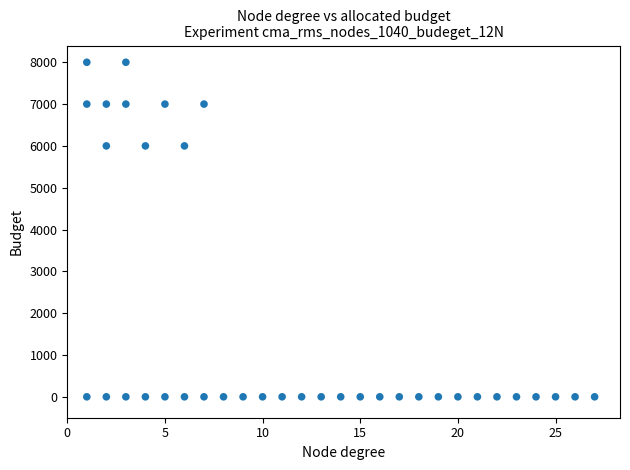

What is the range of X values (max minus min)?

26